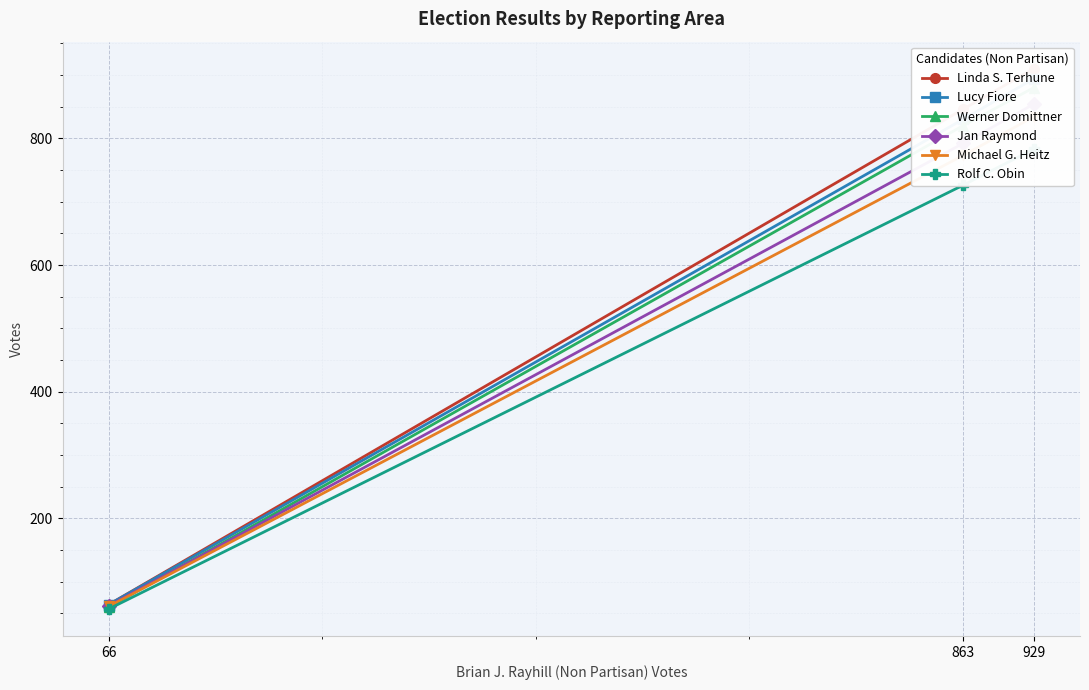

What is the difference between the second highest and minimum values in the Lucy Fiore series?

766